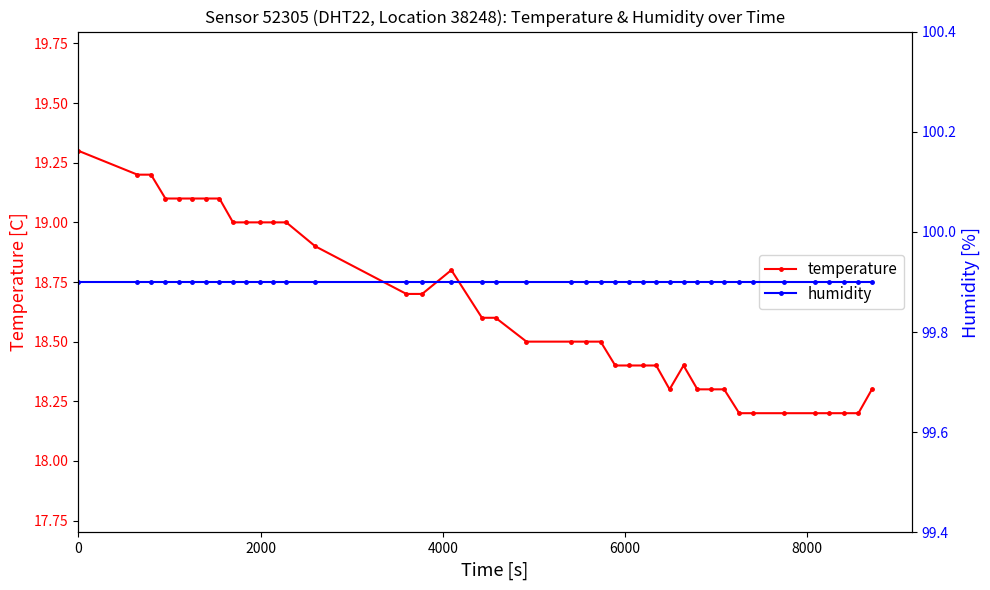

True or false: temperature has more than 0 points higher than both neighbors.

True